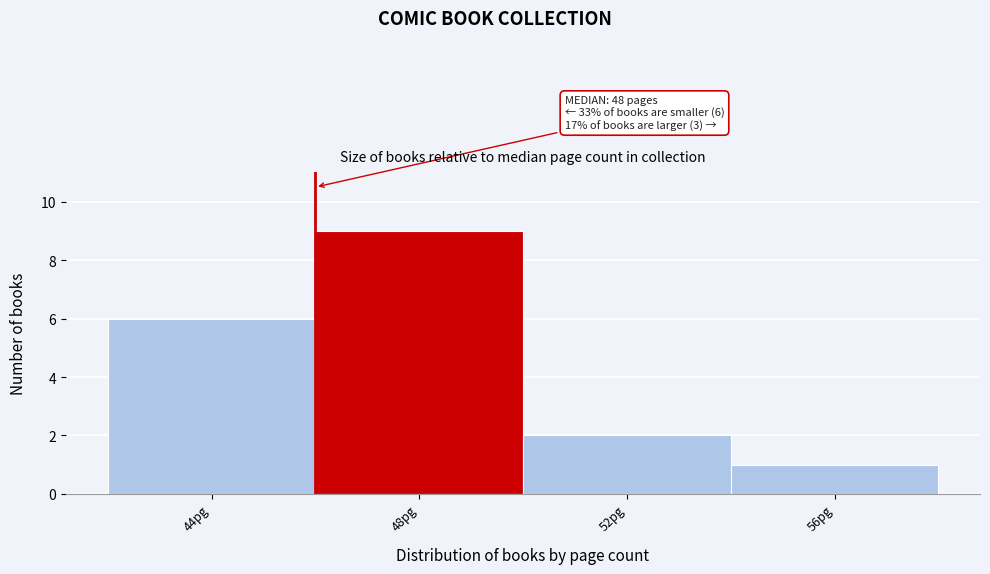

Reading right to left, transcribe all the data shown in this chart.

56pg=1	52pg=2	48pg=9	44pg=6